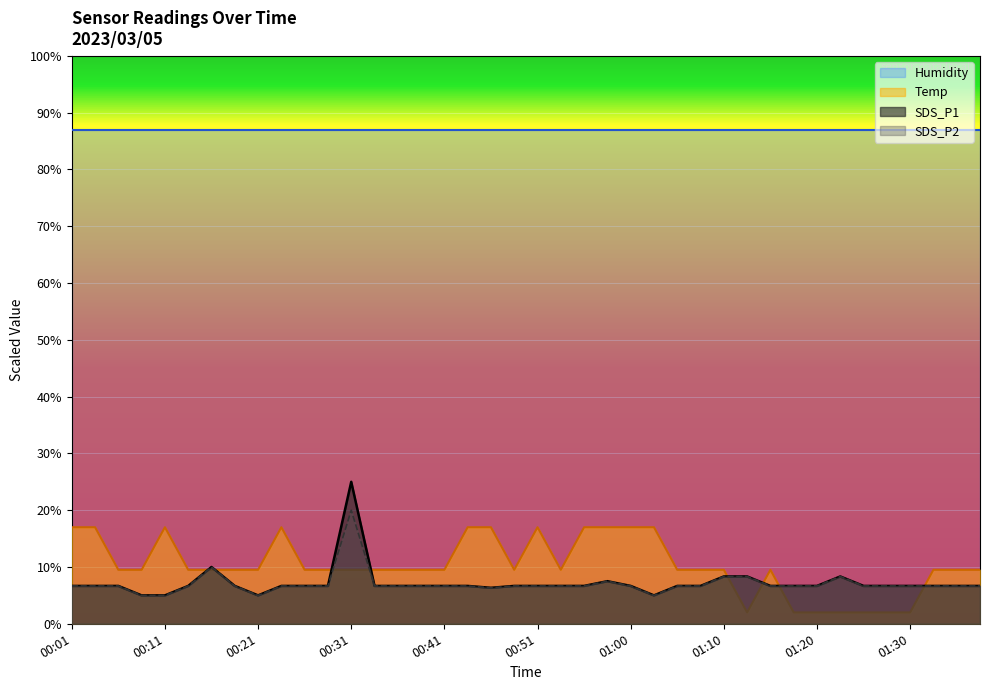

What is the maximum value for SDS_P1?

25.0